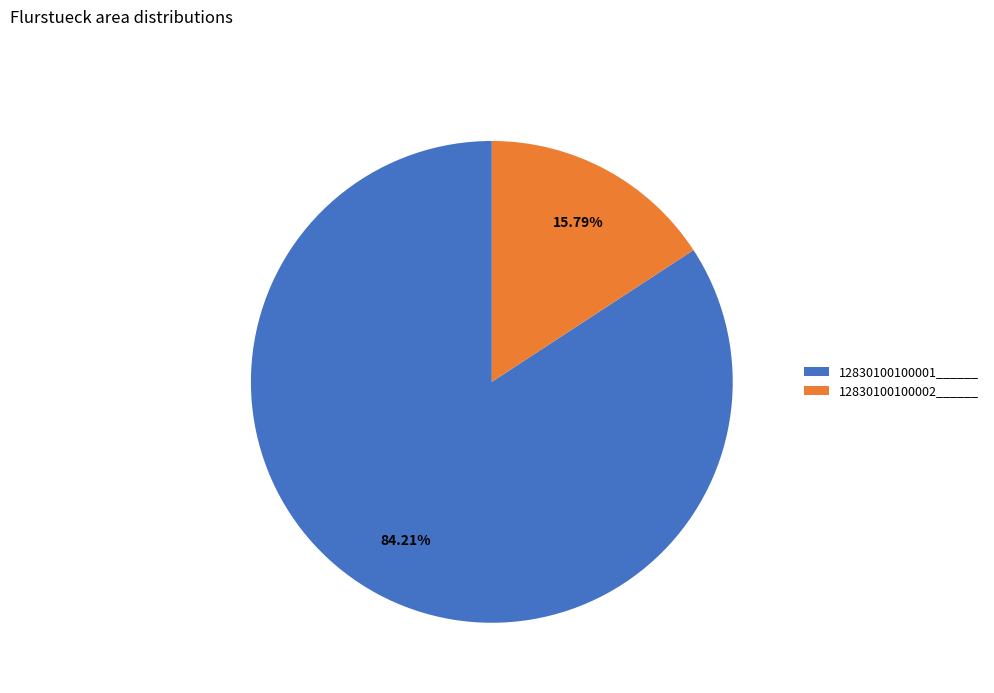

Do 12830100100002______ and 12830100100001______ together represent more than half of the pie?

Yes